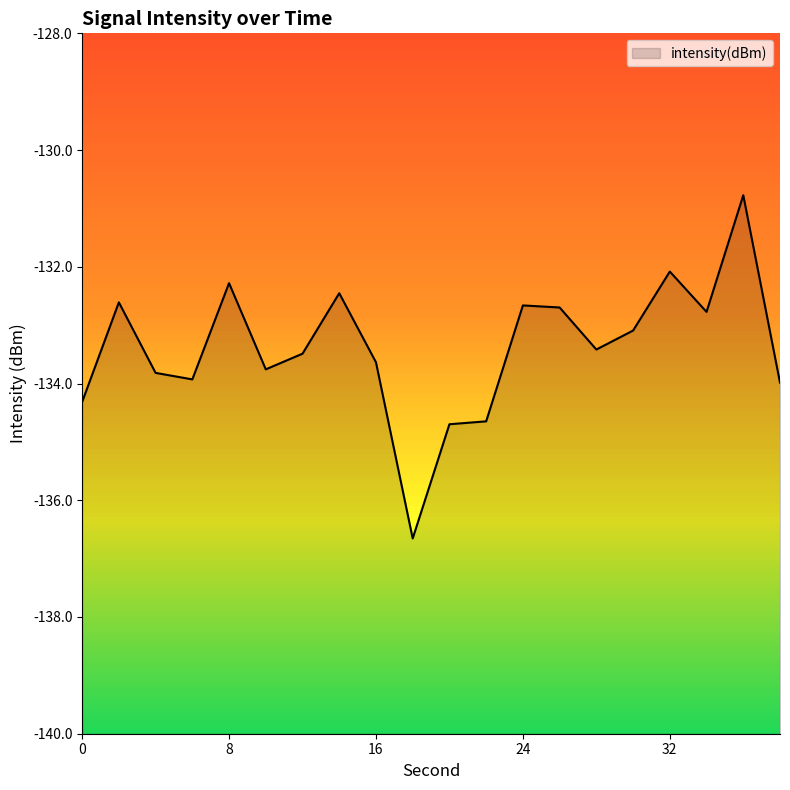

What is the change in value from 6 to 7?

+1.0